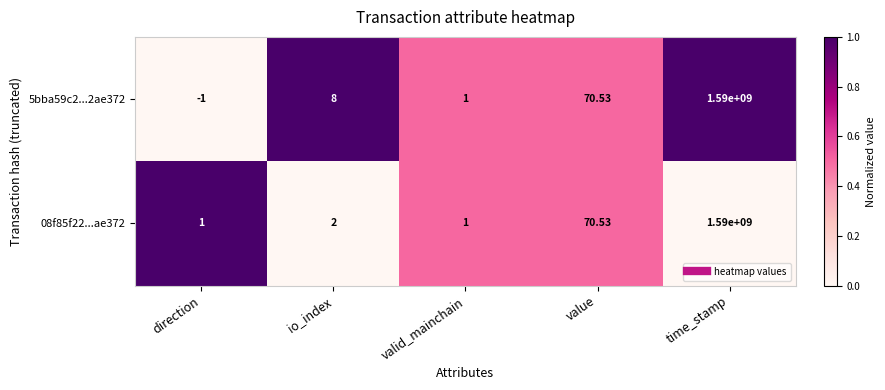

Where is 5bba59c2...2ae372 nearest to the value 794999999?

value